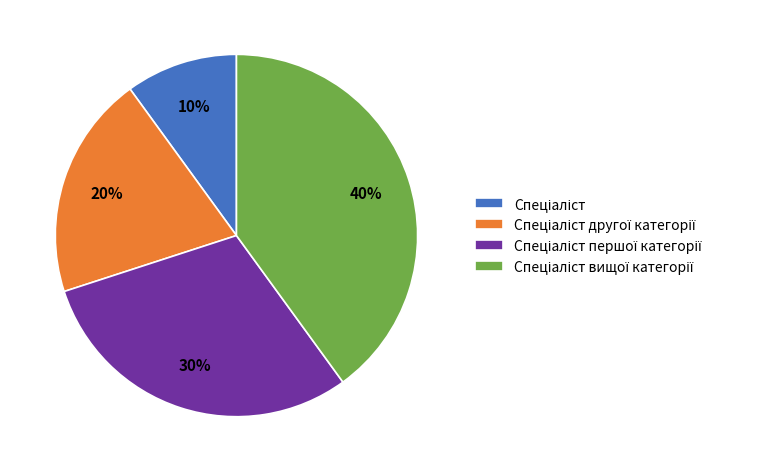

Does any single category account for the majority?

No